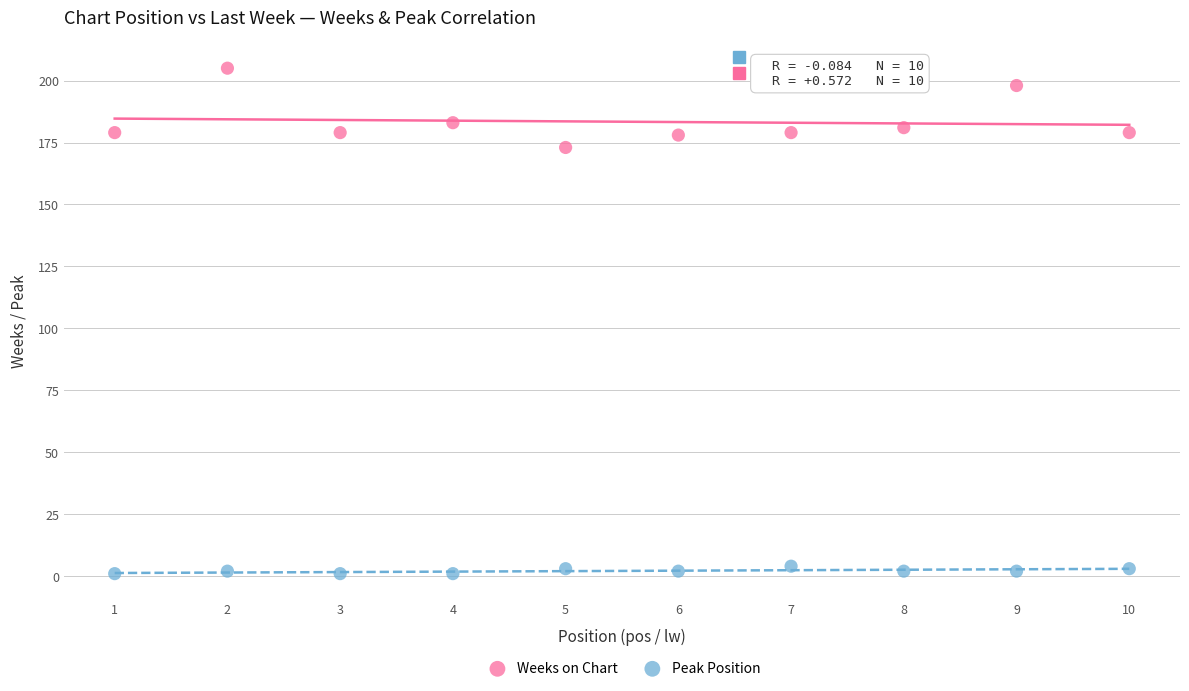

Which series has the largest Y range (max minus min)?

Weeks on Chart